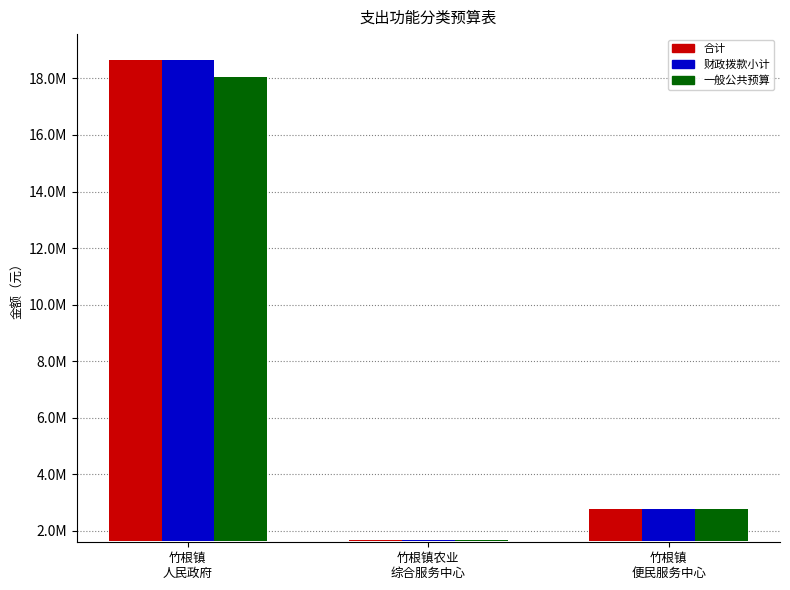

What position from the left is 竹根镇
便民服务中心?

3